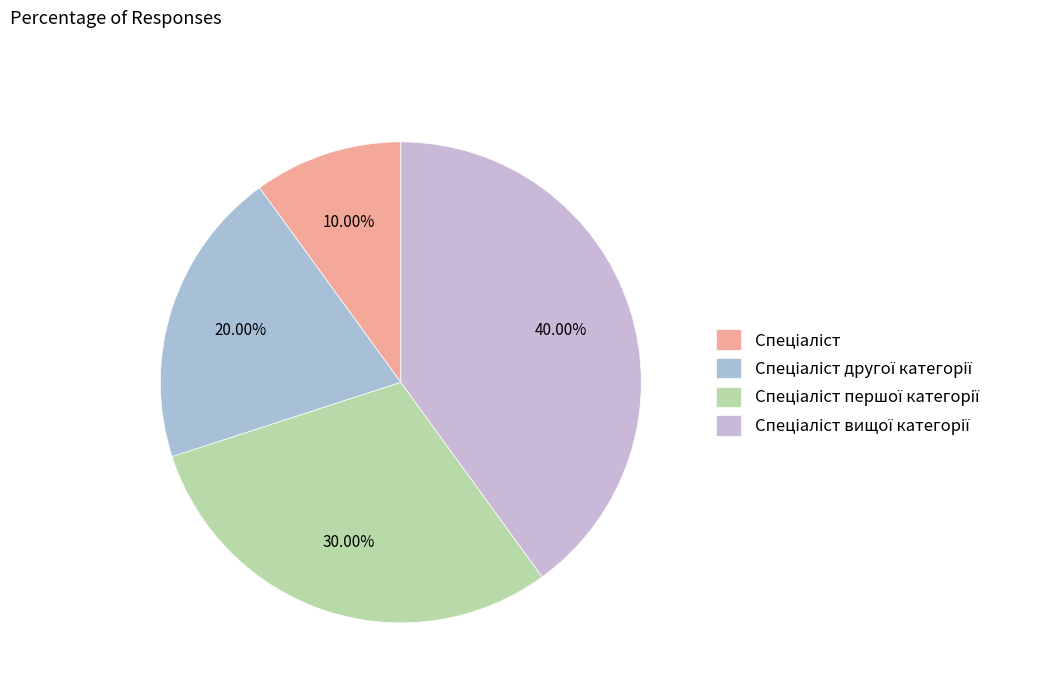

Which category has the biggest portion of the pie?

Спеціаліст вищої категорії